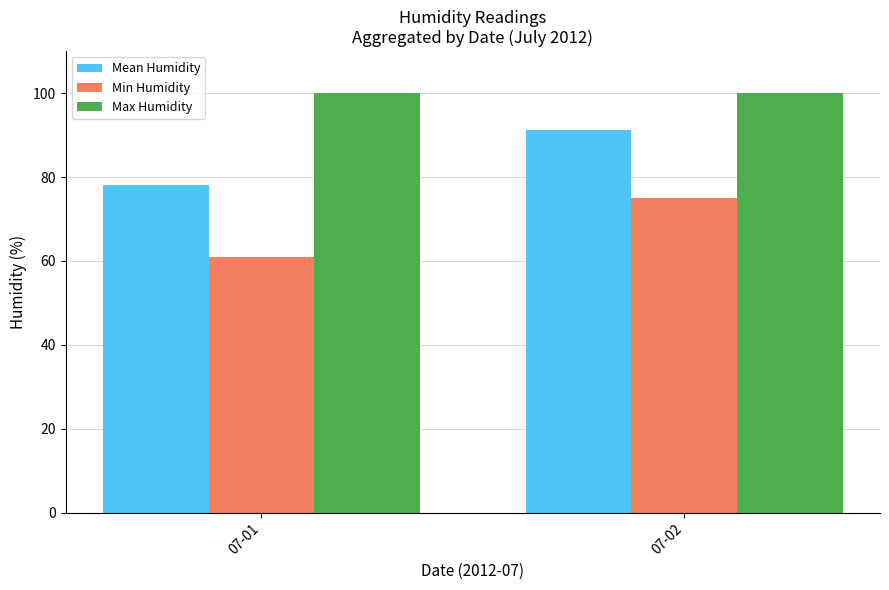

Count the number of categories in the chart.

2